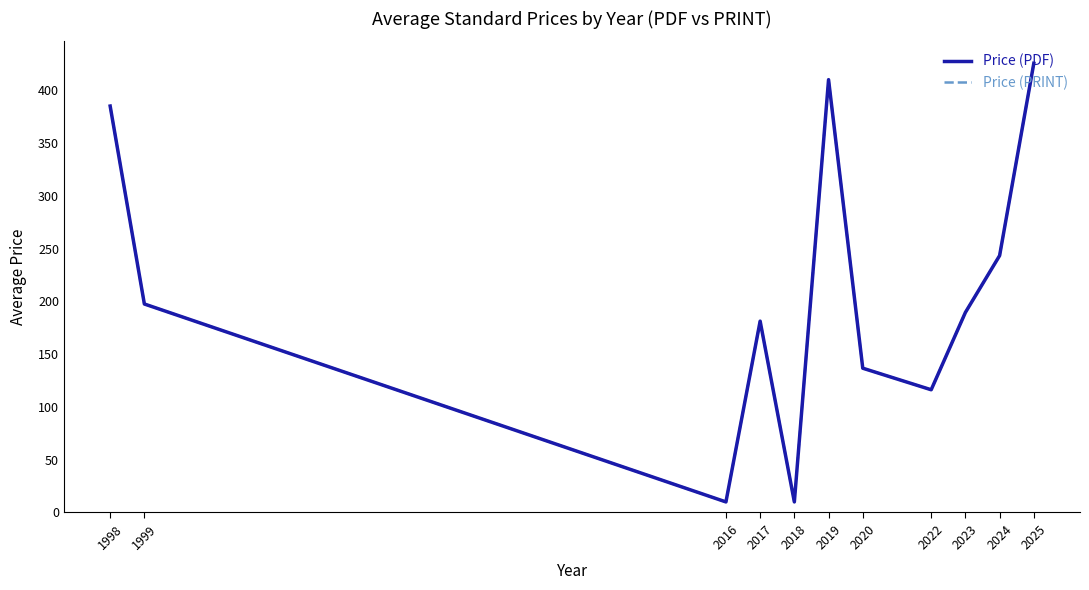

Does the chart display data point markers on the line(s)?

No